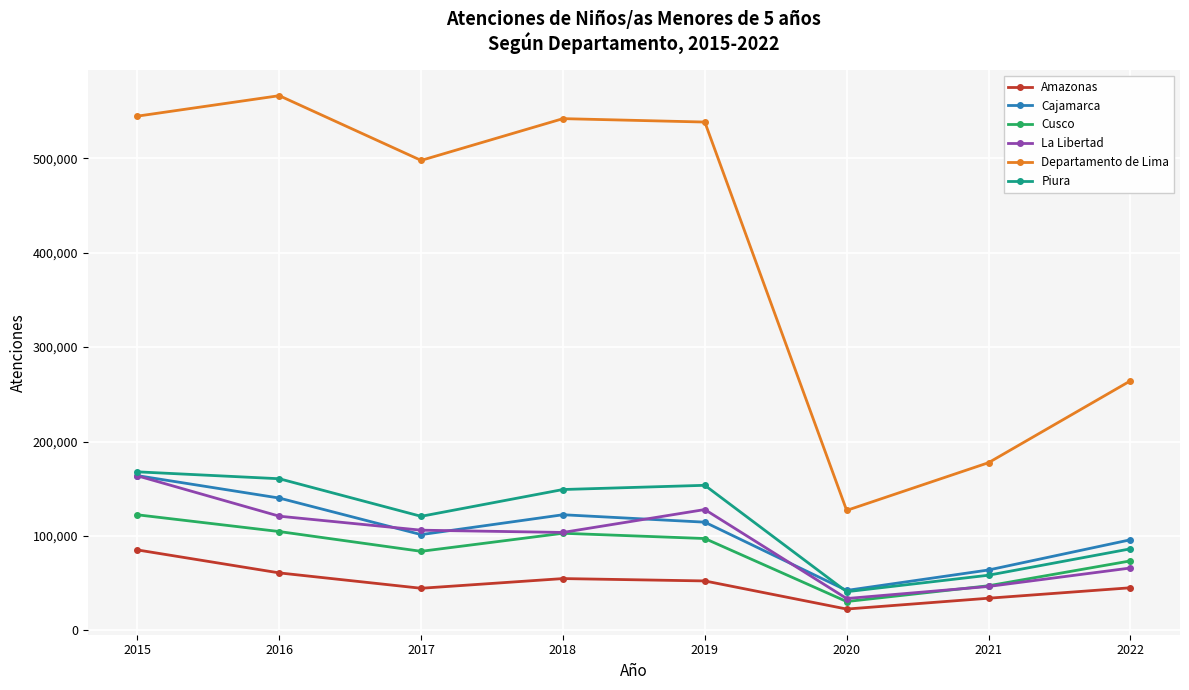

At which category is the sum across all series the highest?

2015